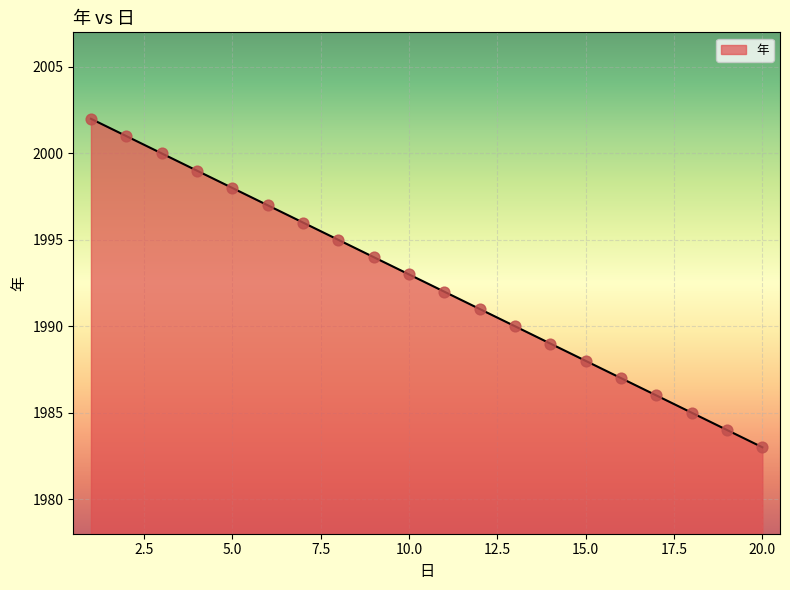

What is the greatest value displayed?

2002